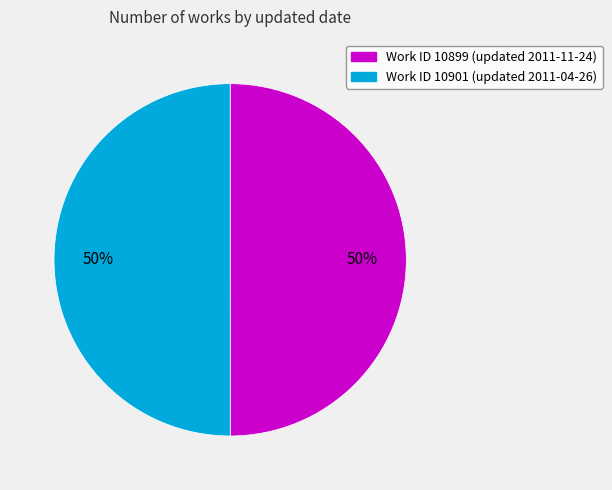

To the nearest percent, what is the average slice percentage?

50%